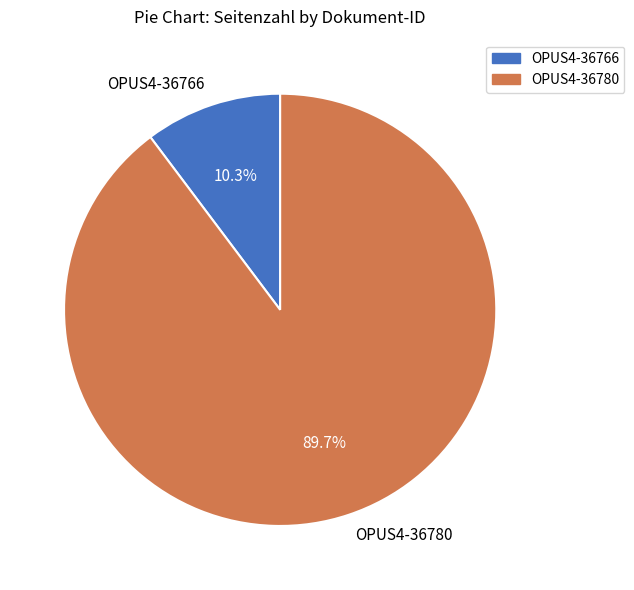

To the nearest percent, what percentage of the pie is OPUS4-36780?

90%